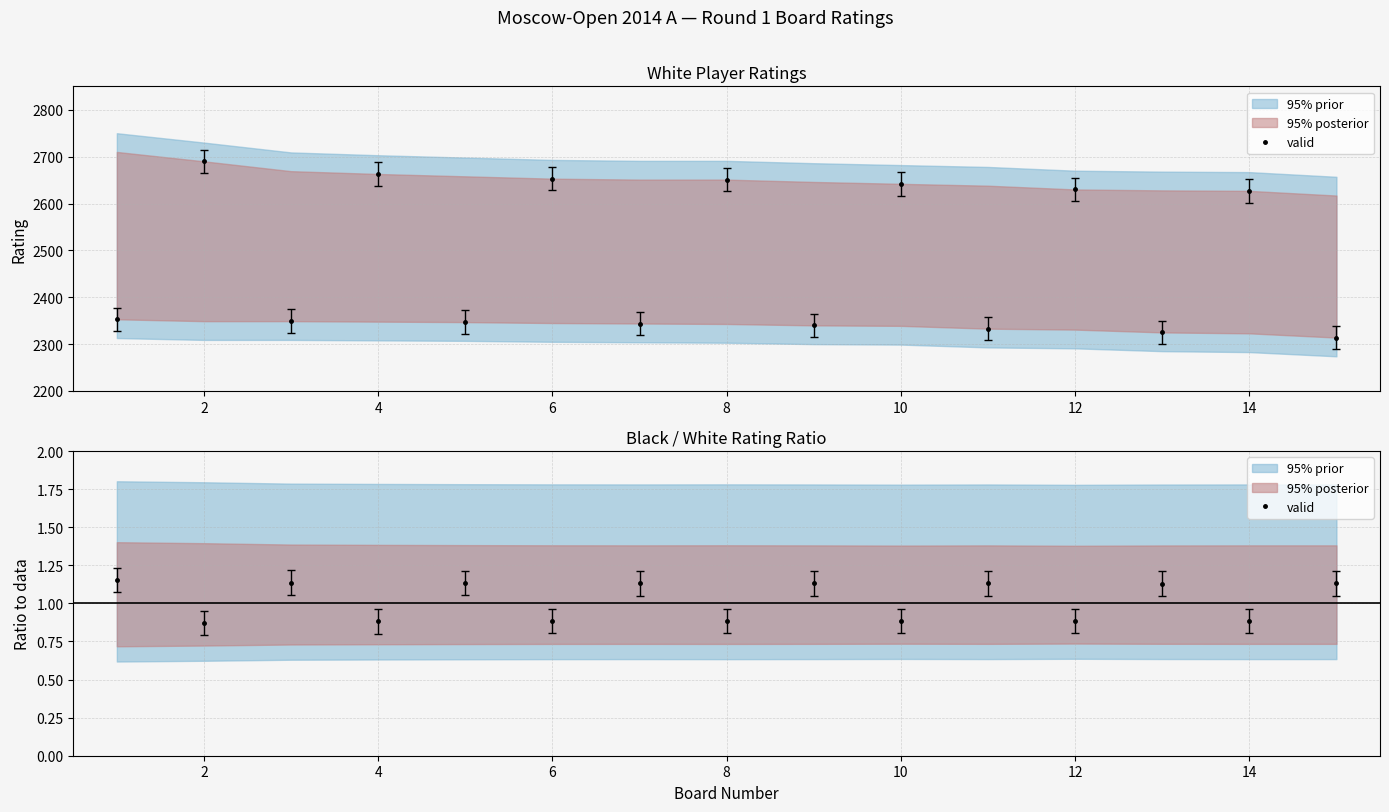

Which has a higher value, 14 or 6?

14